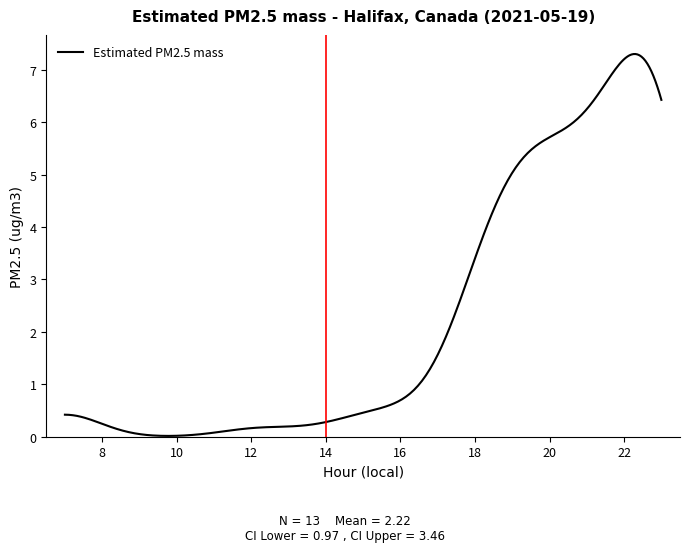

What is the difference between the maximum and minimum values?

7.3